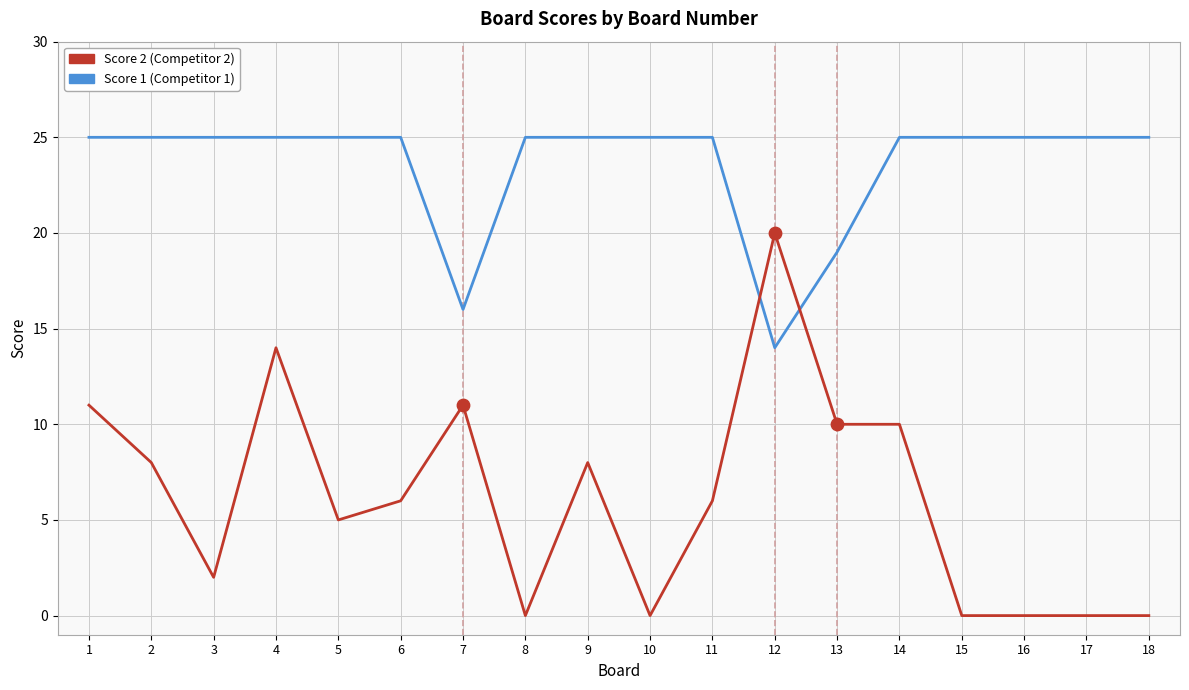

What is the spread (max minus min) of values at 18?

25